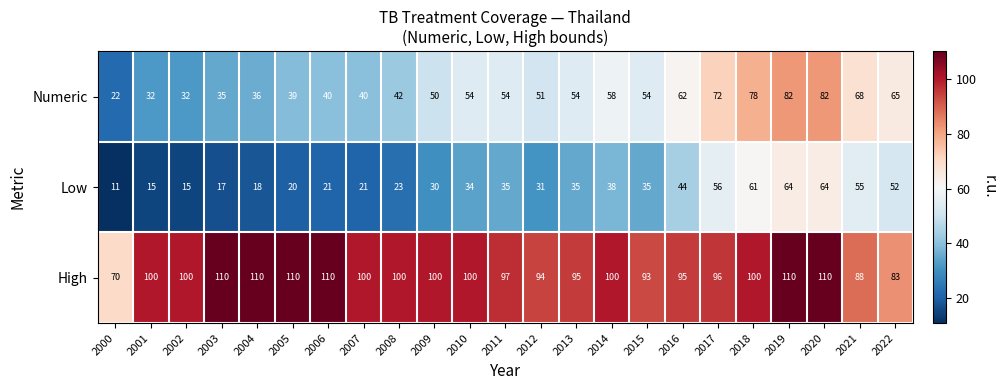

How many data points does each series have?

23